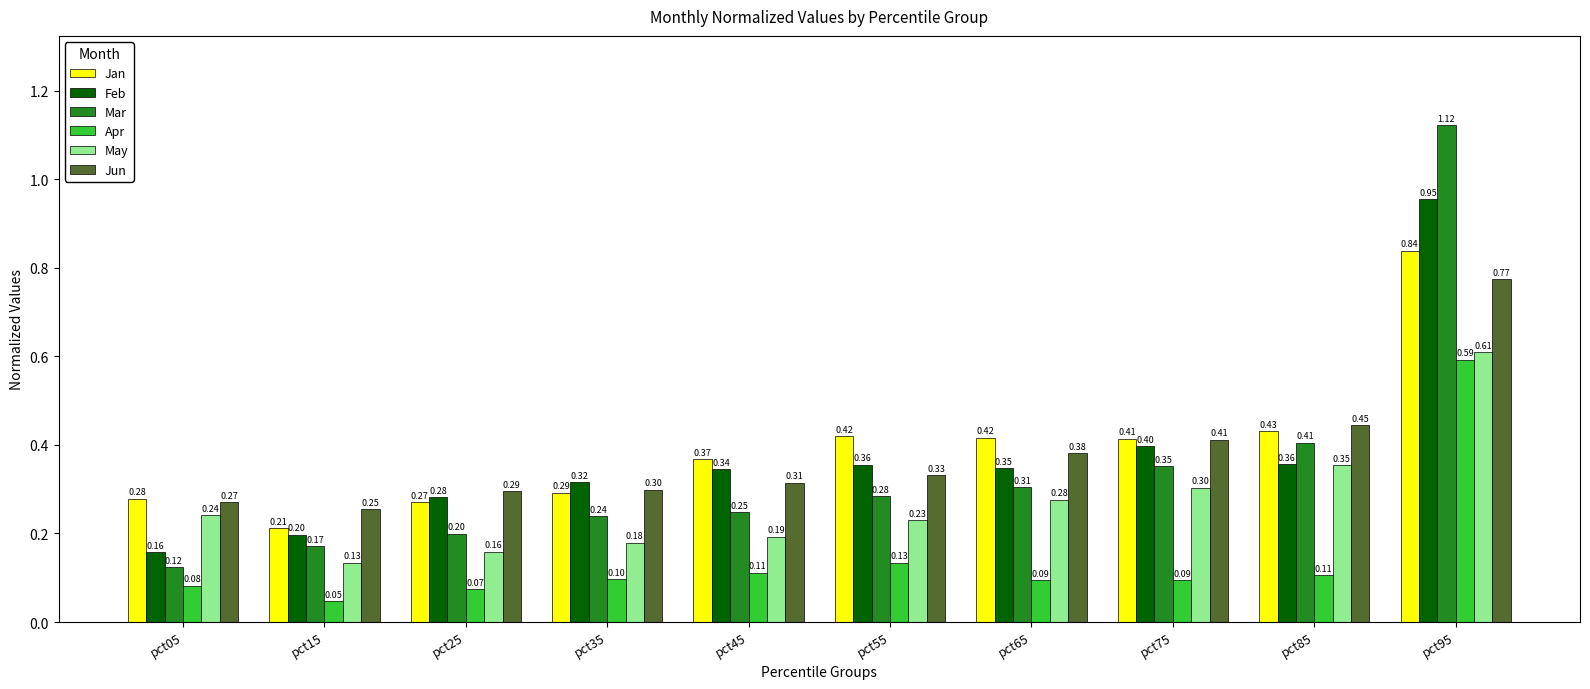

At which category is the sum across all series the highest?

pct95